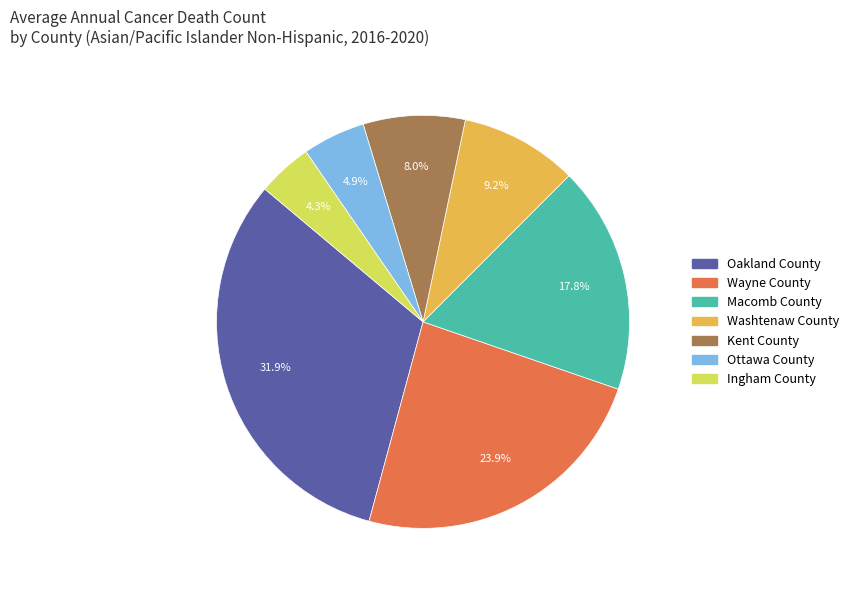

Approximately how many times larger is the value at Washtenaw County compared to Kent County?

1.2